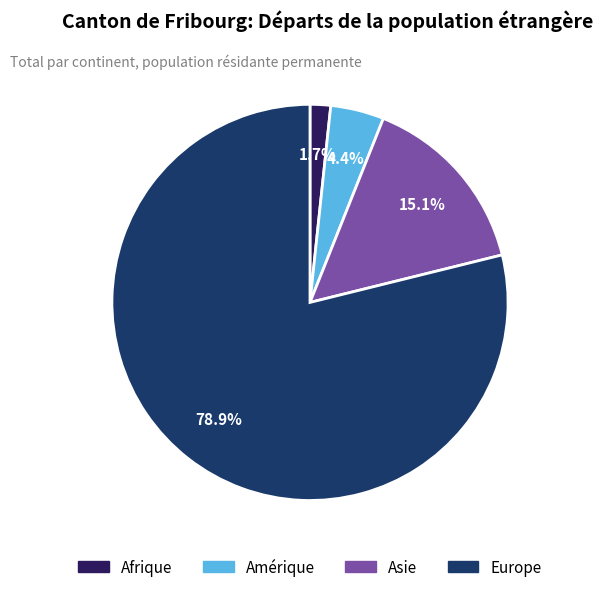

Which category has the smallest portion of the pie?

Afrique